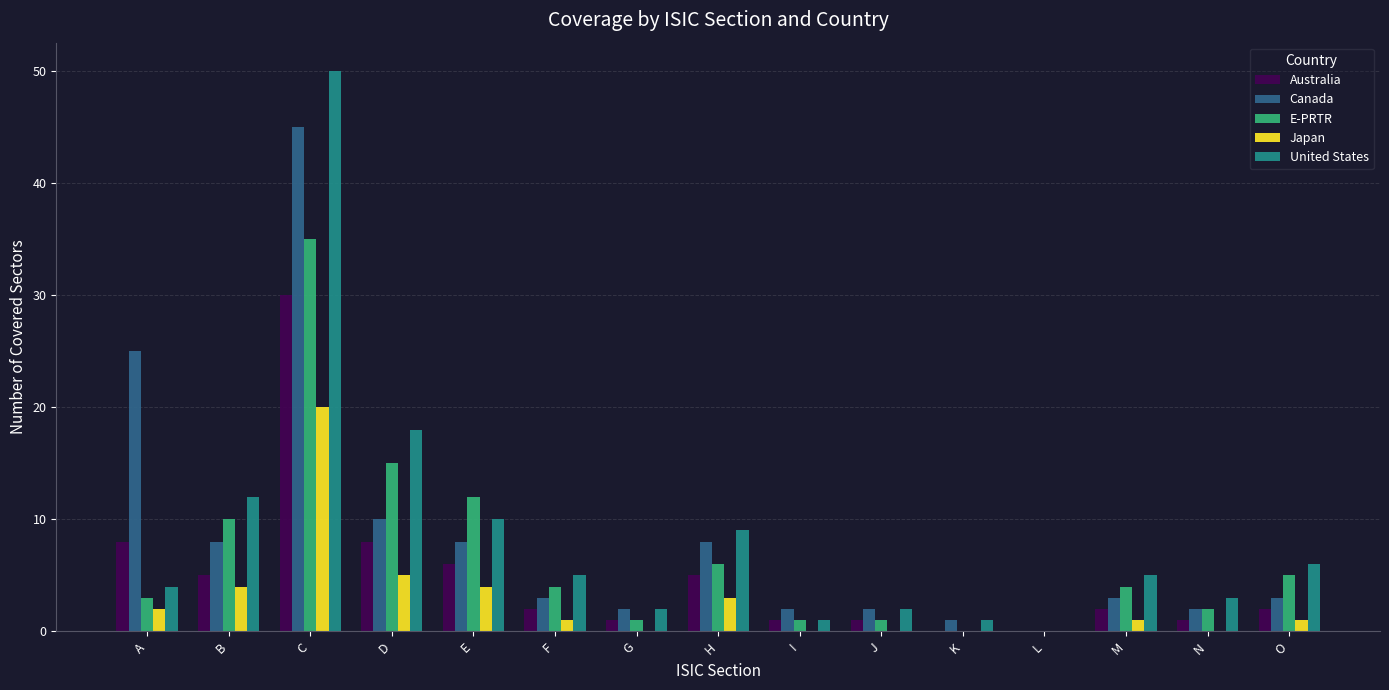

Reading left to right, extract all data points from this chart.

Australia: A=8	B=5	C=30	D=8	E=6	F=2	G=1	H=5	I=1	J=1	K=0	L=0	M=2	N=1	O=2
Canada: A=25	B=8	C=45	D=10	E=8	F=3	G=2	H=8	I=2	J=2	K=1	L=0	M=3	N=2	O=3
E-PRTR: A=3	B=10	C=35	D=15	E=12	F=4	G=1	H=6	I=1	J=1	K=0	L=0	M=4	N=2	O=5
Japan: A=2	B=4	C=20	D=5	E=4	F=1	G=0	H=3	I=0	J=0	K=0	L=0	M=1	N=0	O=1
United States: A=4	B=12	C=50	D=18	E=10	F=5	G=2	H=9	I=1	J=2	K=1	L=0	M=5	N=3	O=6